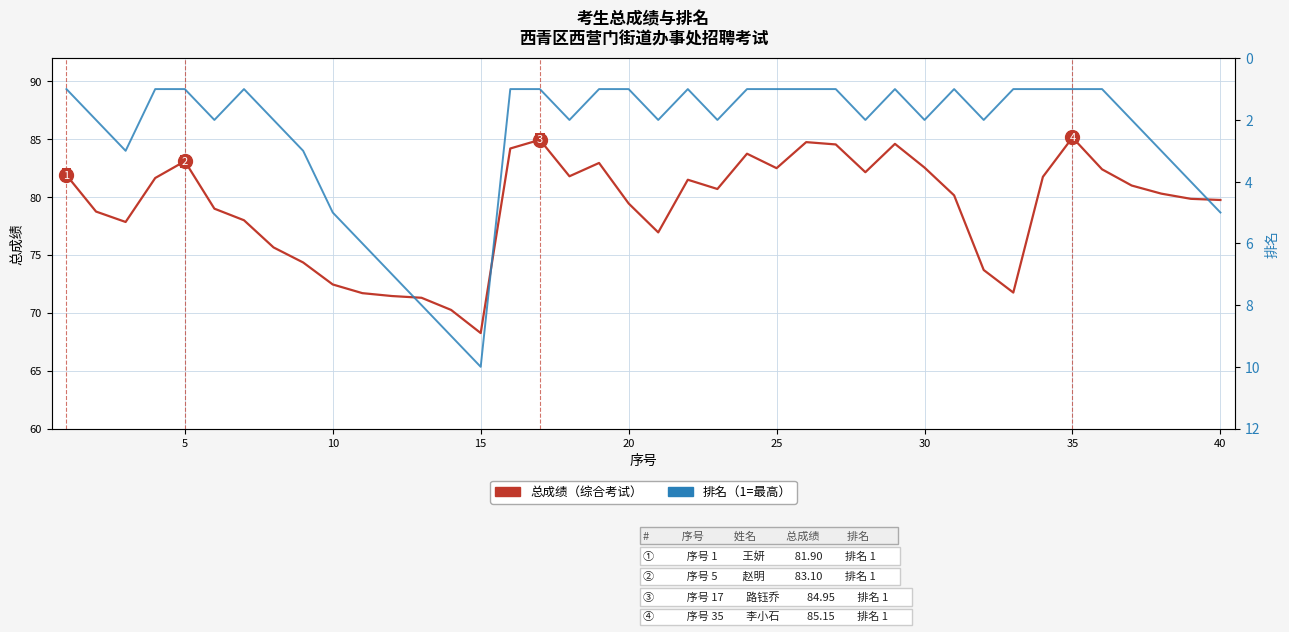

True or false: 总成绩 has a value of 25.4 at 22.

False